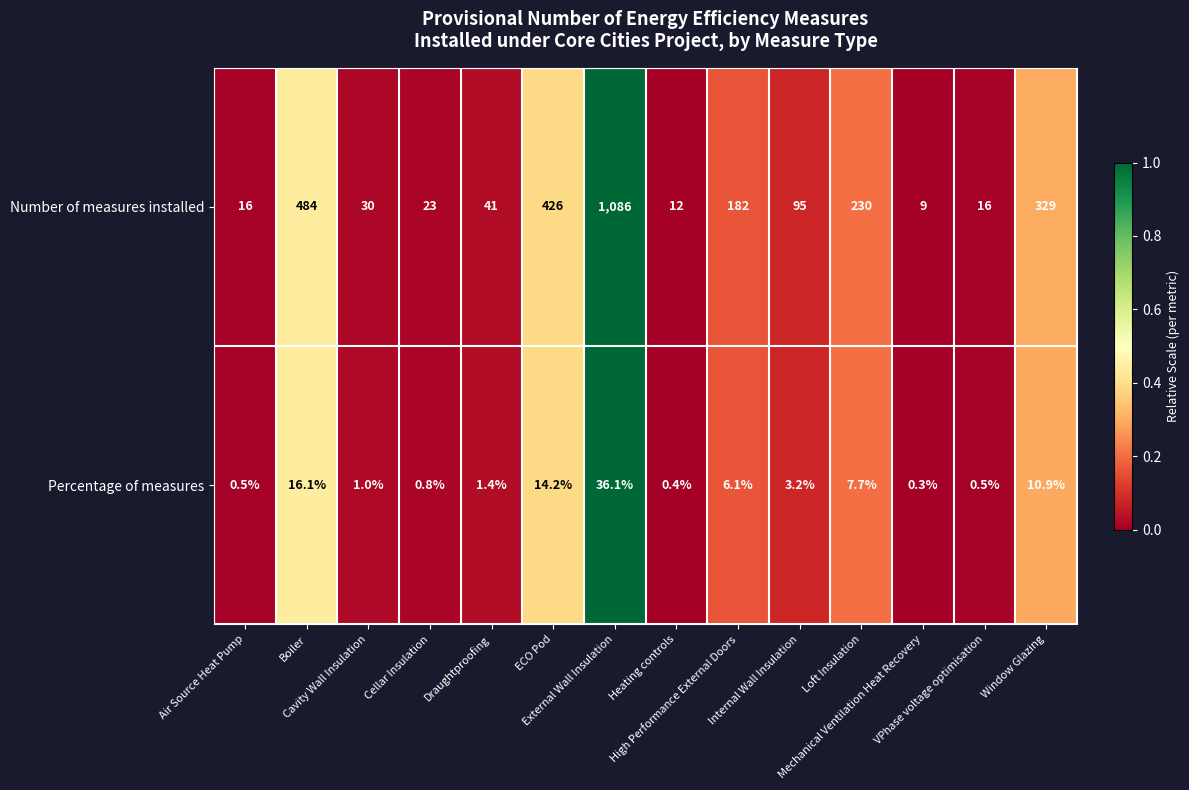

List the series in order of their peak value, highest first.

Number of measures installed, Percentage of measures